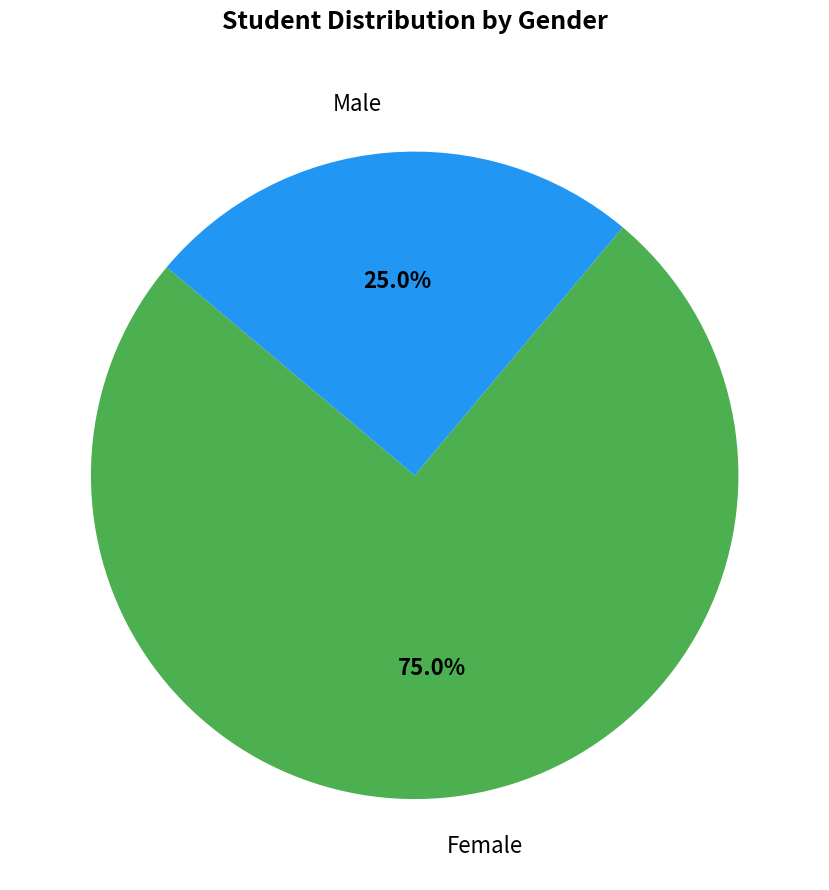

Rank the categories by value from lowest to highest.

Male, Female